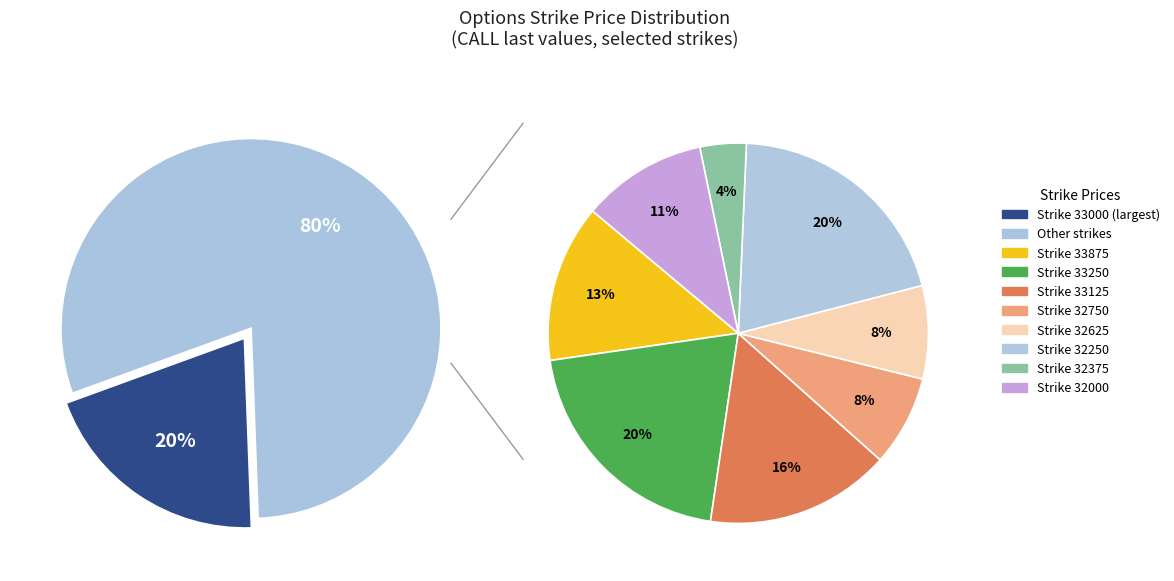

To the nearest percent, what portion does 32250 represent?

16%